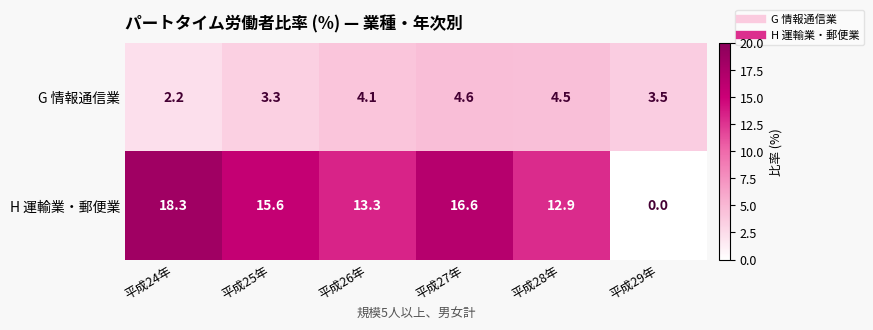

Is it true that G 情報通信業 equals 4.5 at 平成28年?

True